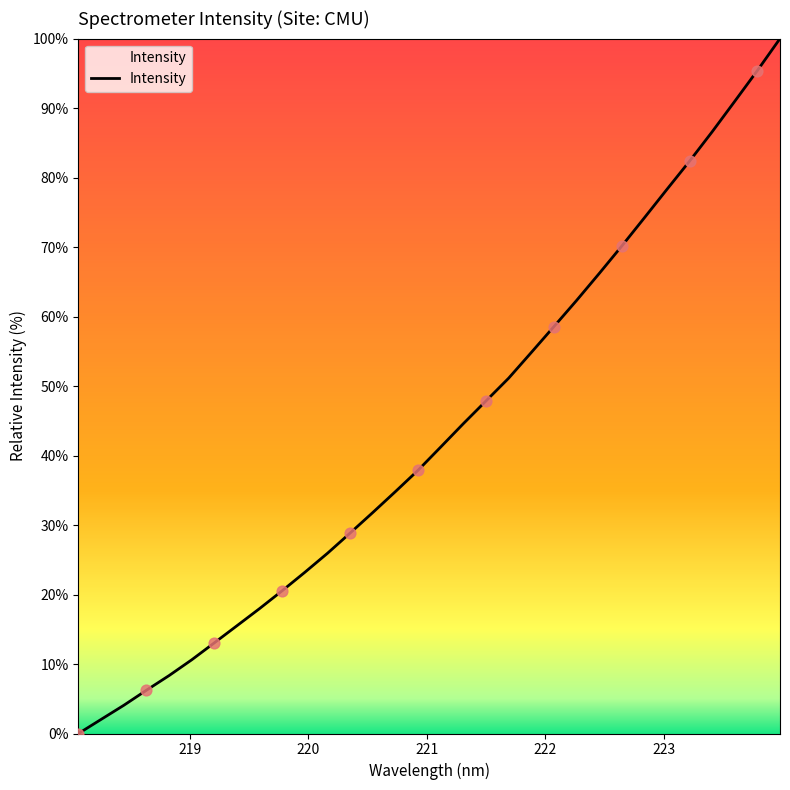

What is the difference between the maximum and minimum values?

100.0